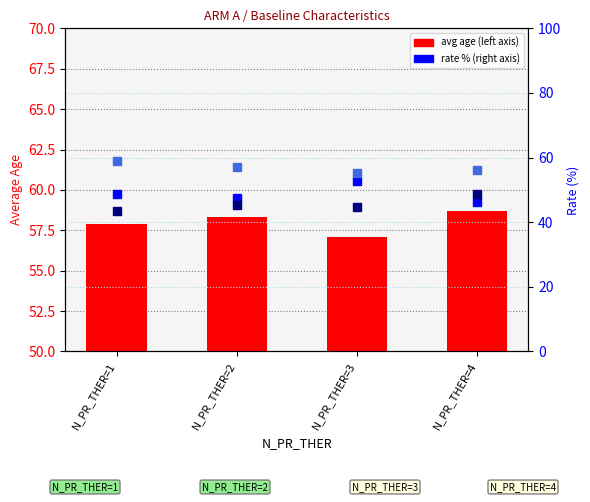

Reading right to left, extract all data points from this chart.

avg age: N_PR_THER=4=58.7	N_PR_THER=3=57.1	N_PR_THER=2=58.3	N_PR_THER=1=57.9
smoke rate (%): N_PR_THER=4=46.3	N_PR_THER=3=52.6	N_PR_THER=2=47.6	N_PR_THER=1=48.7
ecog0 rate (%): N_PR_THER=4=48.8	N_PR_THER=3=44.7	N_PR_THER=2=45.2	N_PR_THER=1=43.6
sex_male rate (%): N_PR_THER=4=56.1	N_PR_THER=3=55.3	N_PR_THER=2=57.1	N_PR_THER=1=59.0